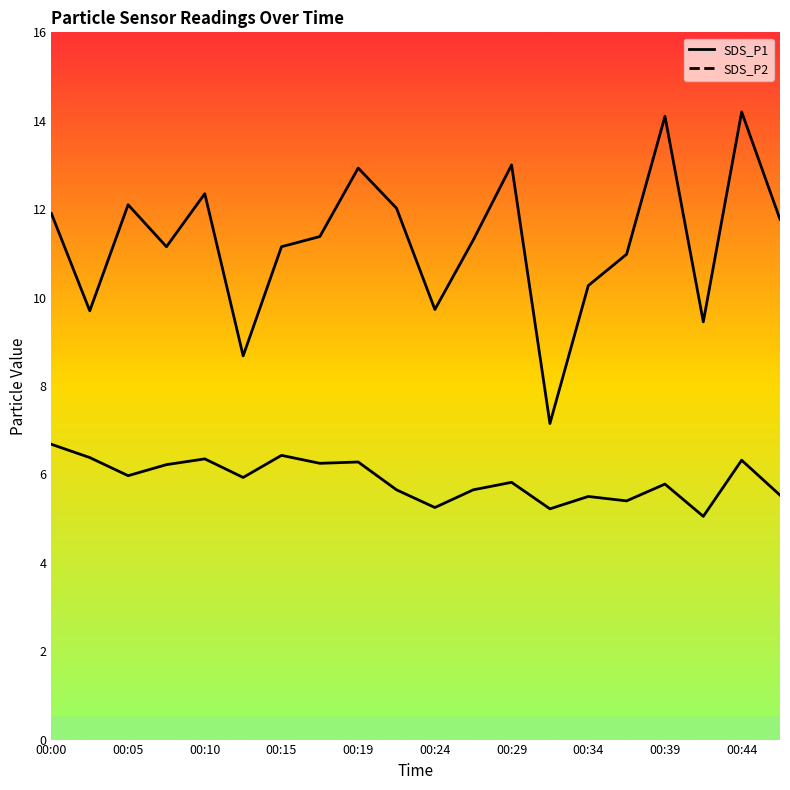

At which category is the sum across all series the highest?

00:44